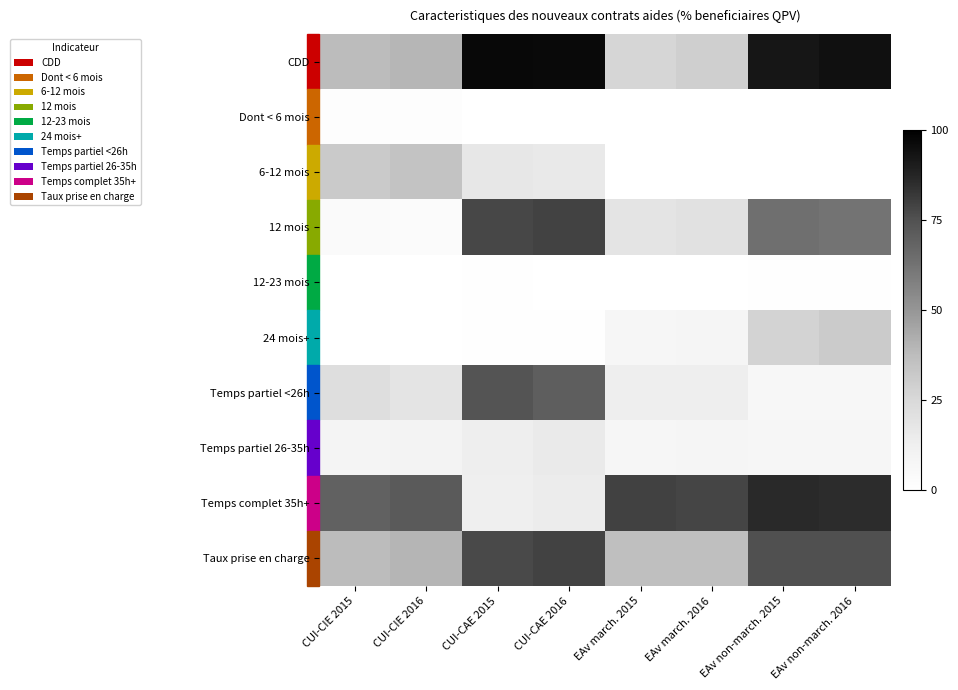

Count the number of data series in this chart.

10